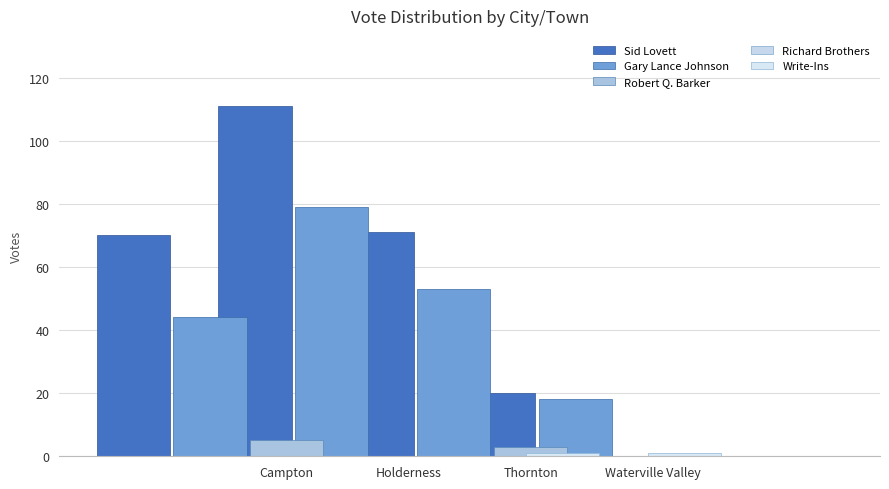

What is the approximate value of Gary Lance Johnson at Campton?

44